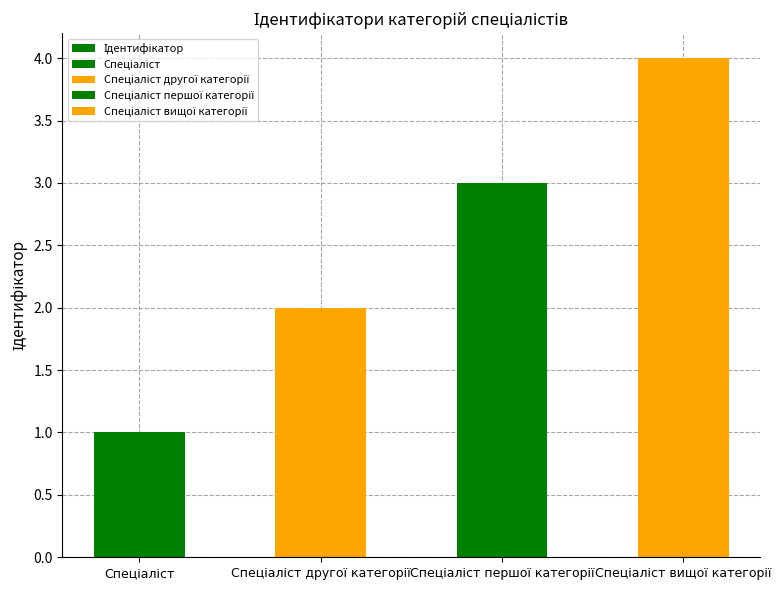

What is the maximum value shown in the chart?

4